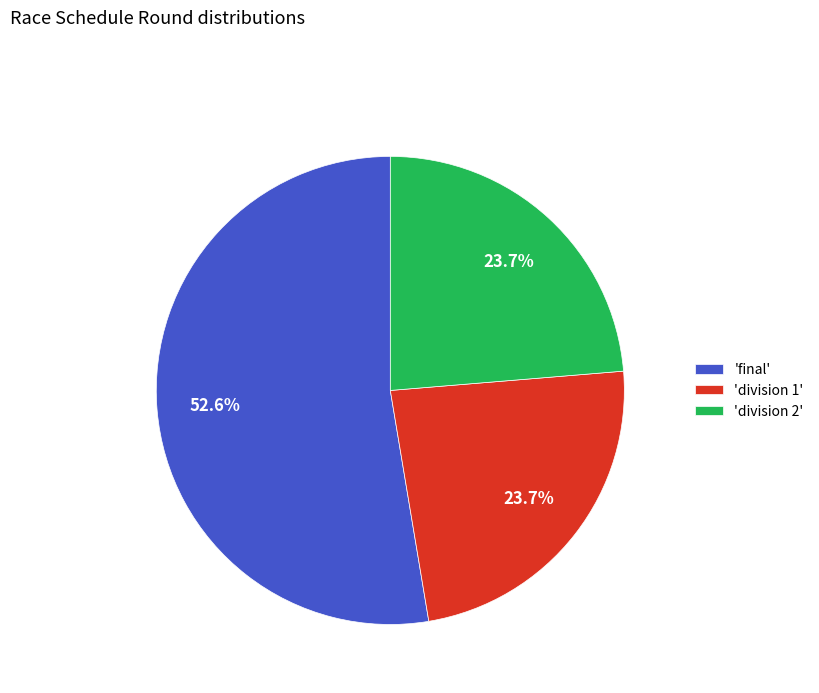

What is the total percentage of 'division 1' and 'final'?

76.3%